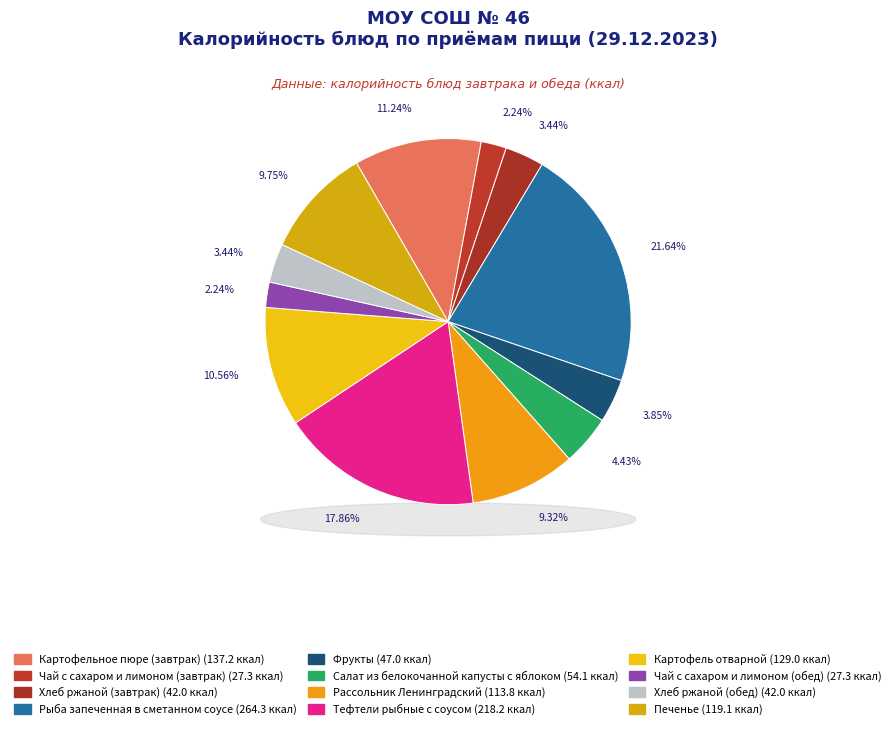

Which slice is the smallest?

Чай с сахаром и лимоном (завтрак)